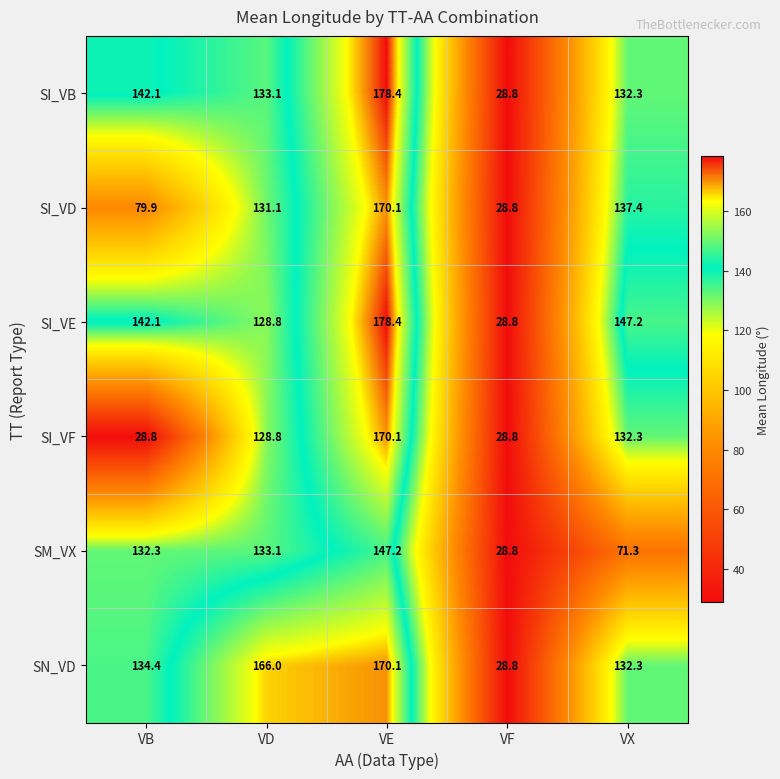

What is the difference between the maximum and minimum values in the SI_VE series?

149.6